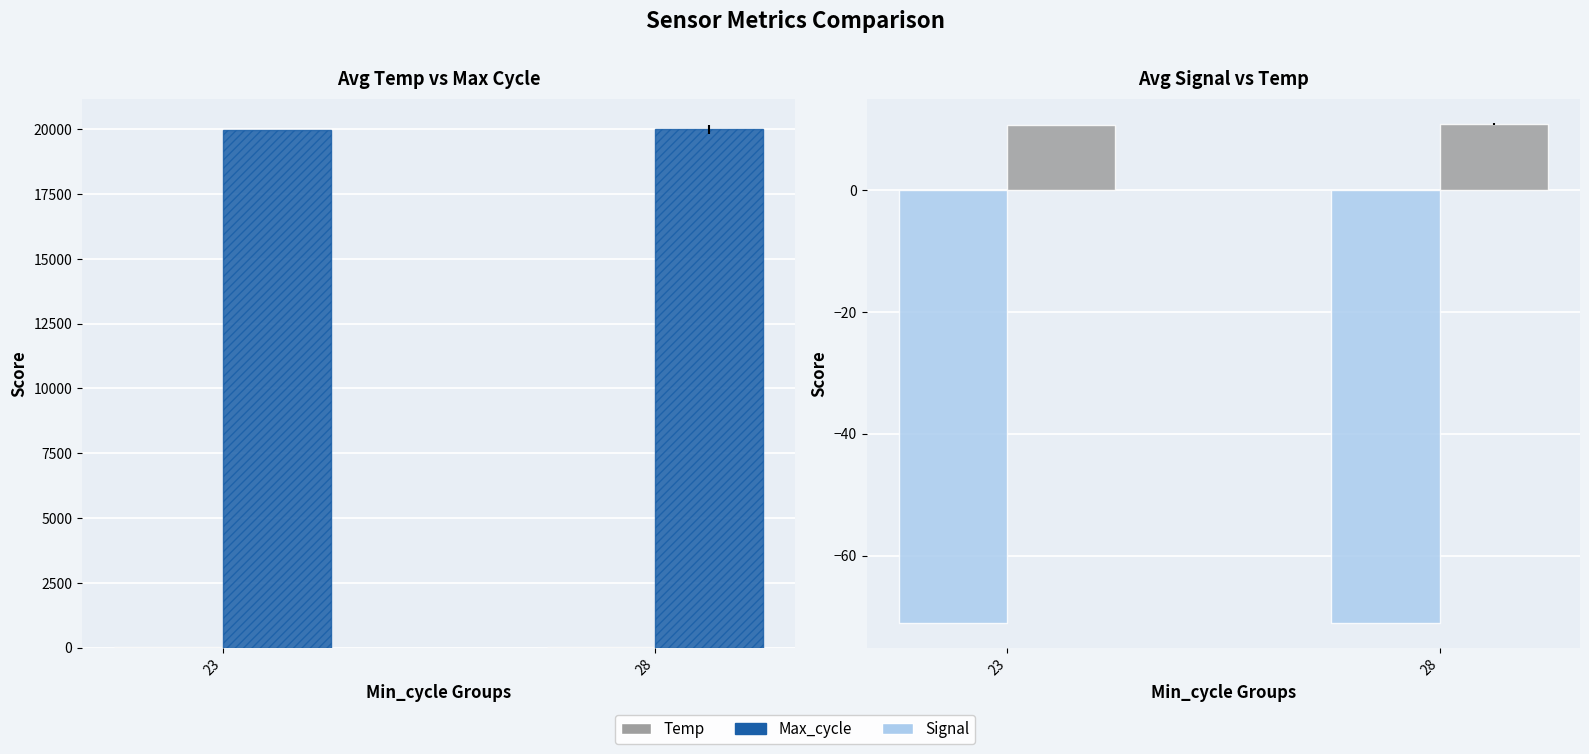

True or false: Temp has a value of 10.8 at 28.

True